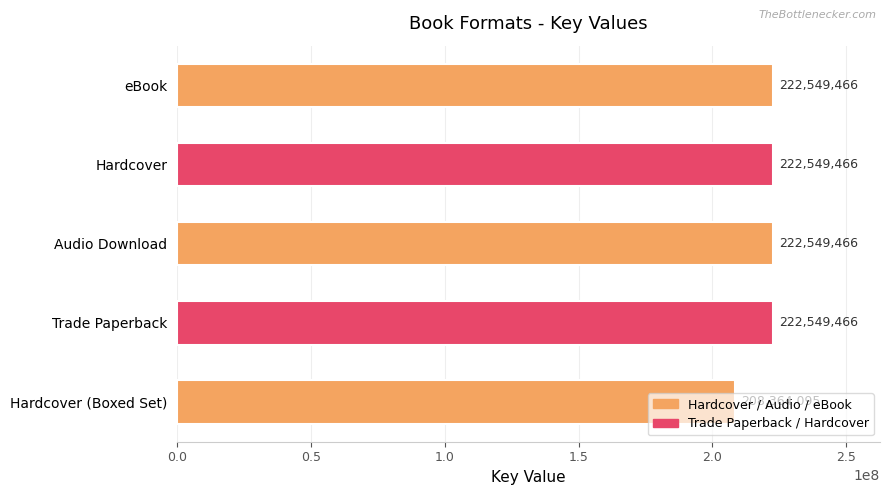

The value at Hardcover is 296989761. True or false?

False